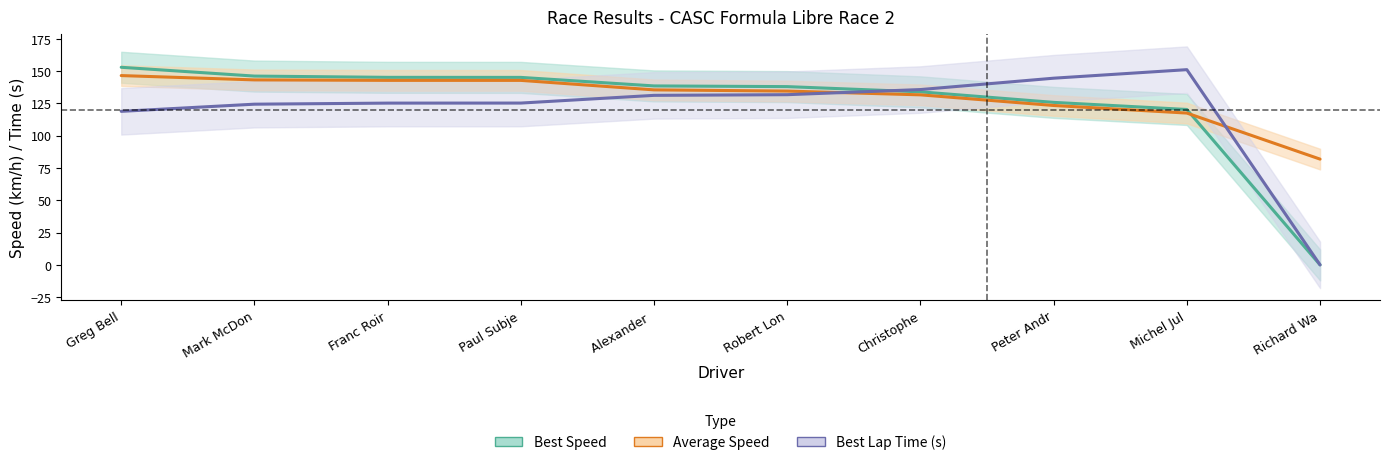

At which label does Best Speed reach its minimum?

Richard Wa